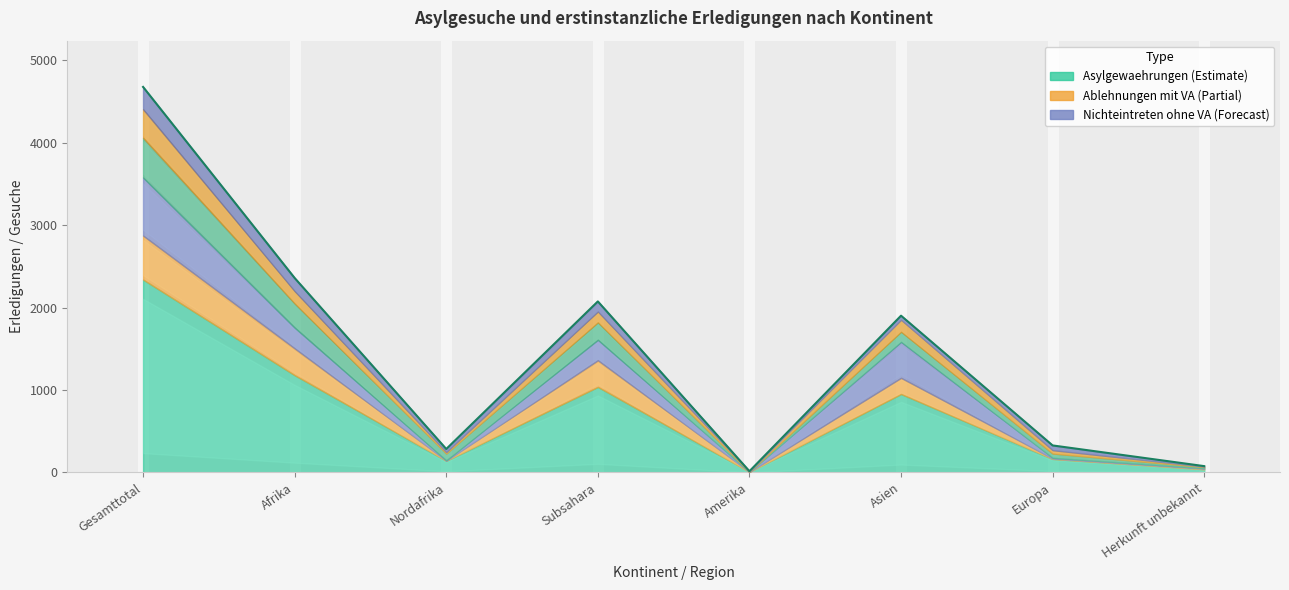

What is the label of the 1st point from the left?

Gesamttotal